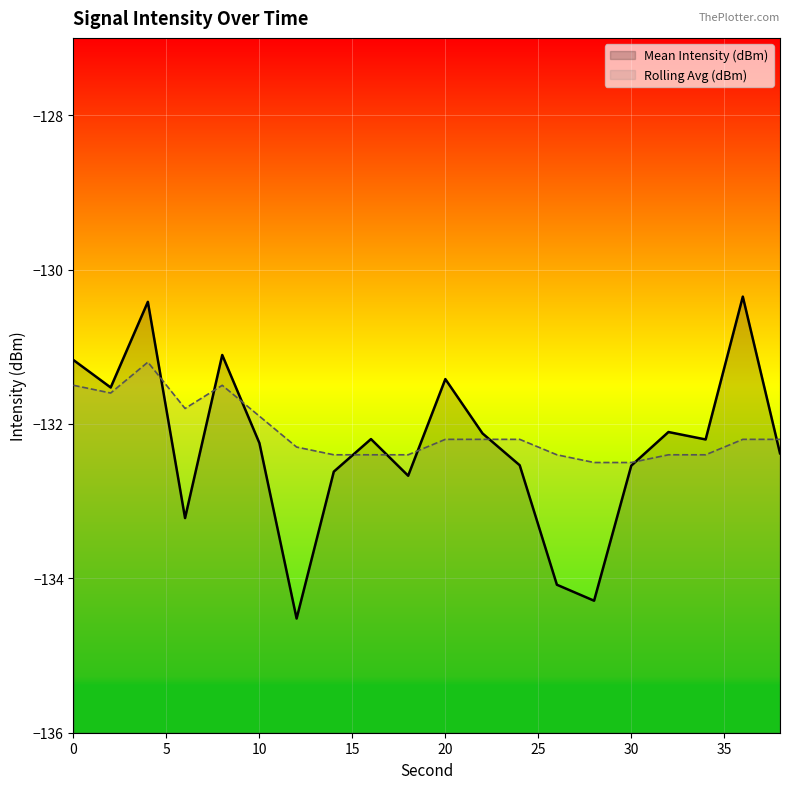

What is the sum of all Rolling Avg (dBm) values?

-2642.2